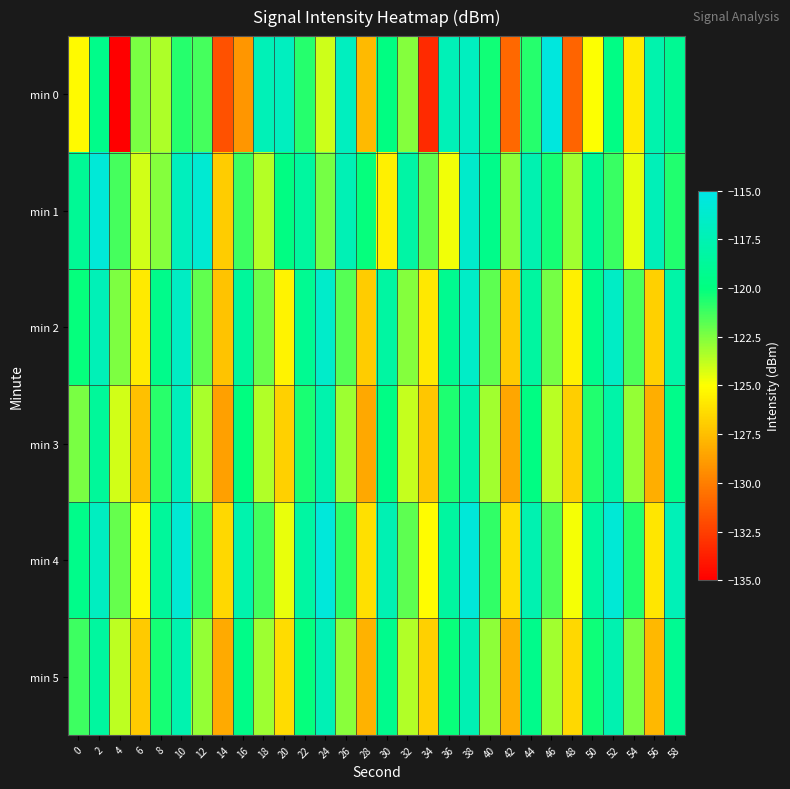

Which series has the widest spread of values?

min 0